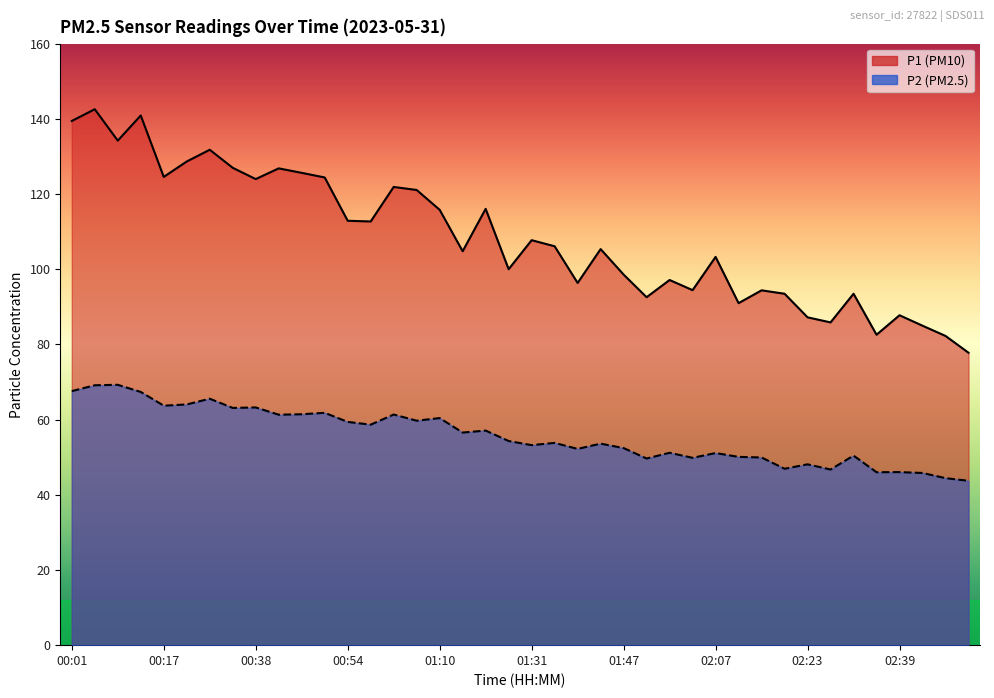

What is the difference between the P2 values at 01:35 and 02:43?

8.0